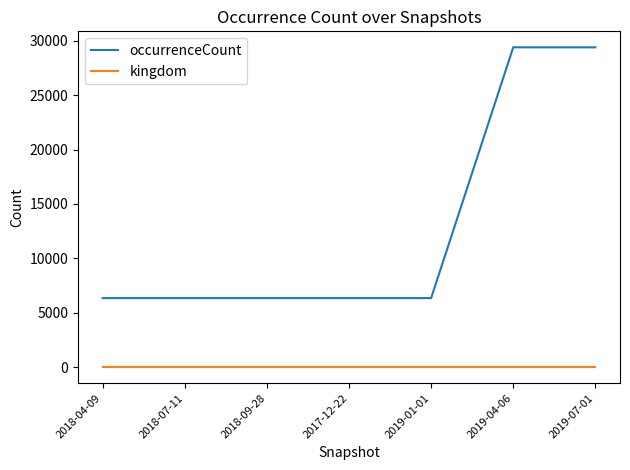

At how many categories does at least one series exceed 8572?

2